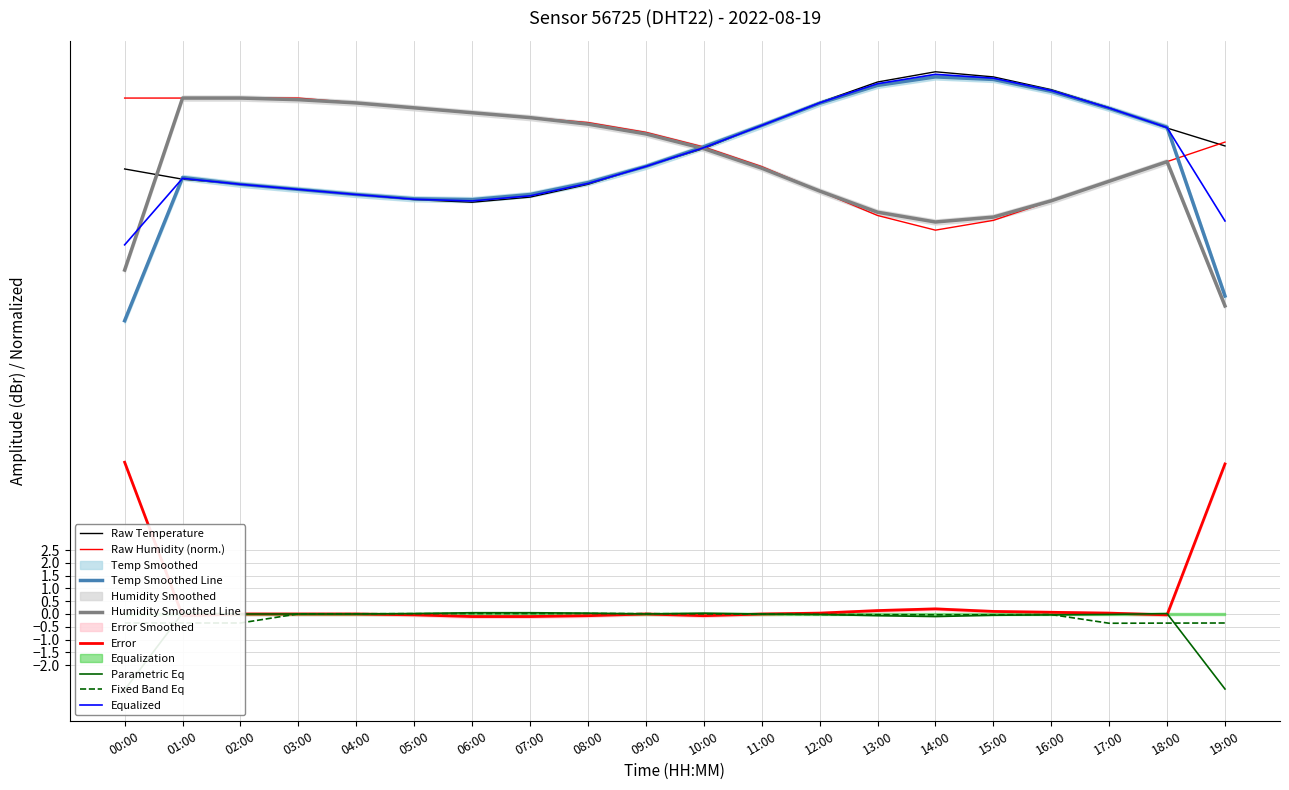

What is the difference between the maximum and minimum values in the temperature series?

5.1